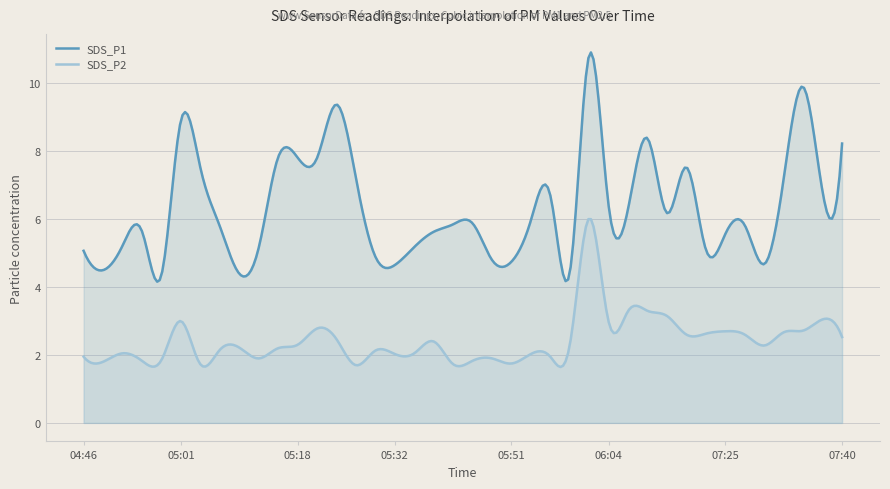

Which series has the largest range (max minus min)?

SDS_P1